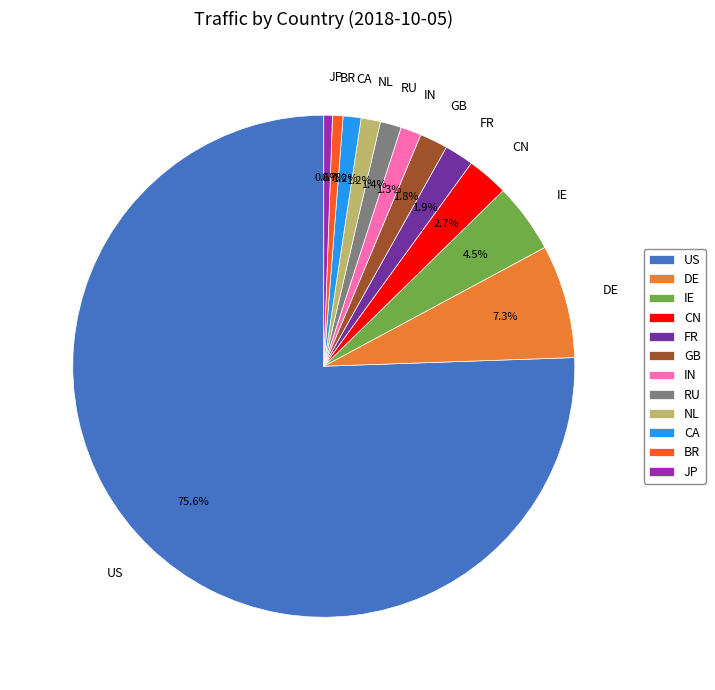

Is the sum of NL and DE greater than half?

No